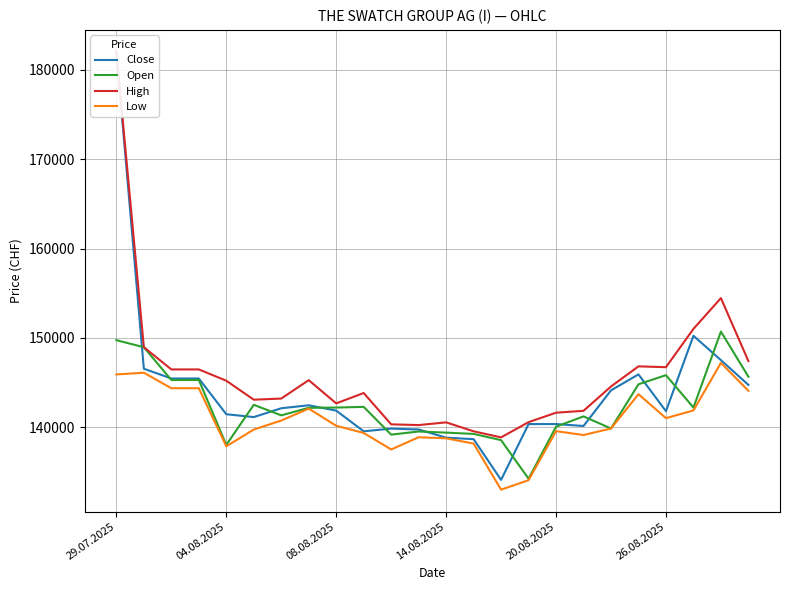

What is the approximate value of Low at 04.08.2025, to the nearest 100?

137900